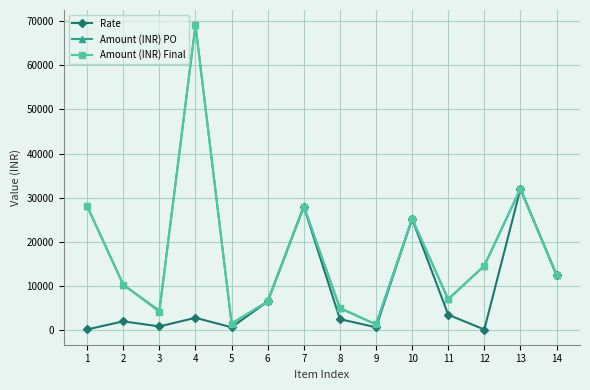

What are all the series names shown in the legend?

Rate, Amount (INR) PO, Amount (INR) Final